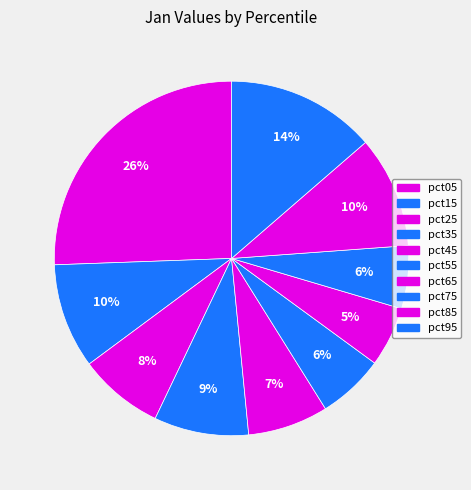

Count the number of slices in the pie.

10